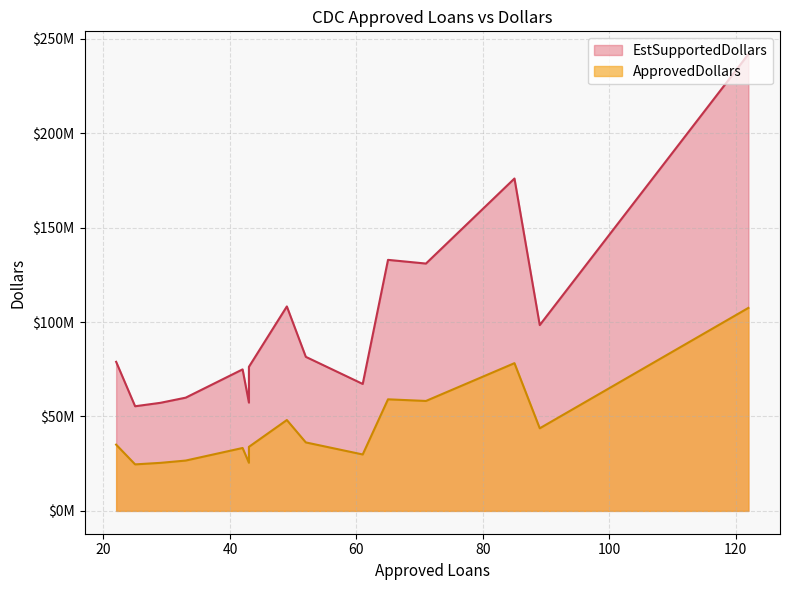

Between 71 and 61, which is larger?

71